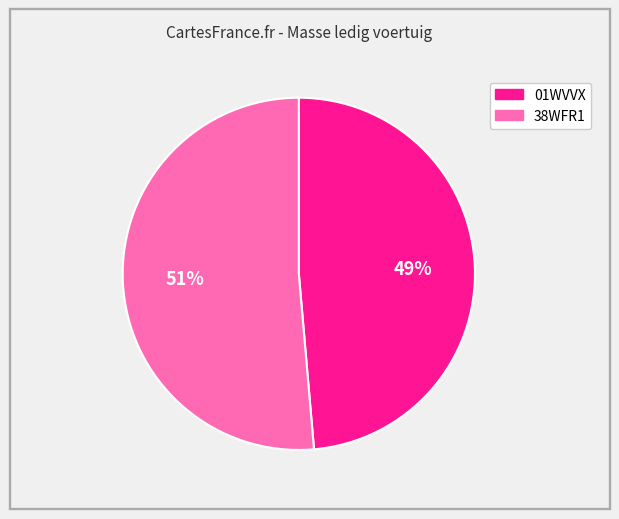

Combined, do 38WFR1 and 01WVVX account for over 50%?

Yes